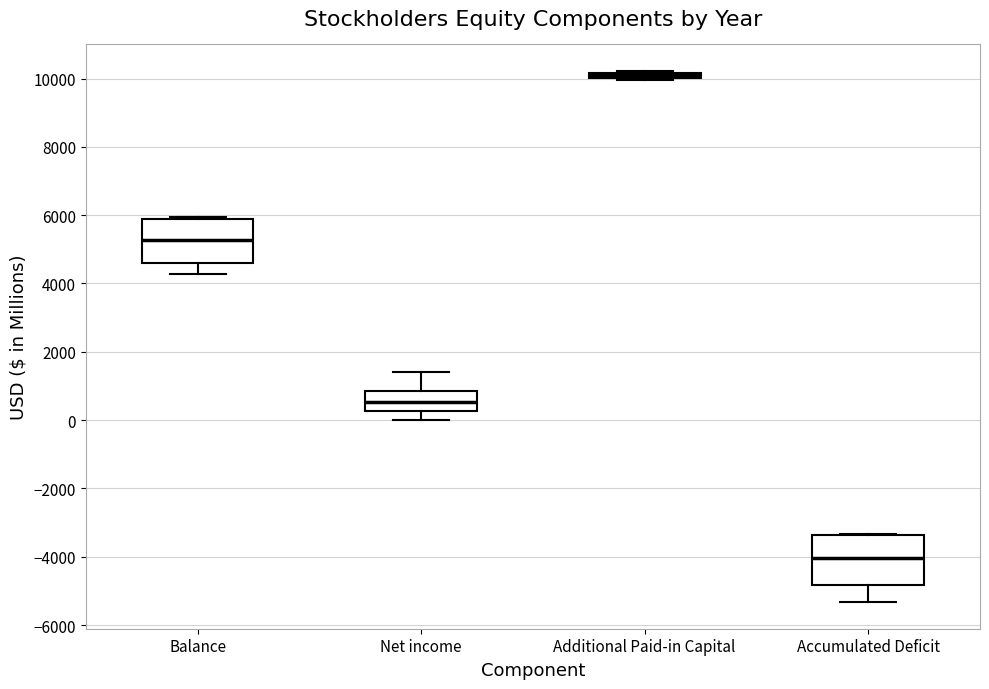

Where is the lower edge of the box for Additional Paid-in Capital on the y-axis? The values are not printed on the chart, so give them approximately, as read against the axis.

10000